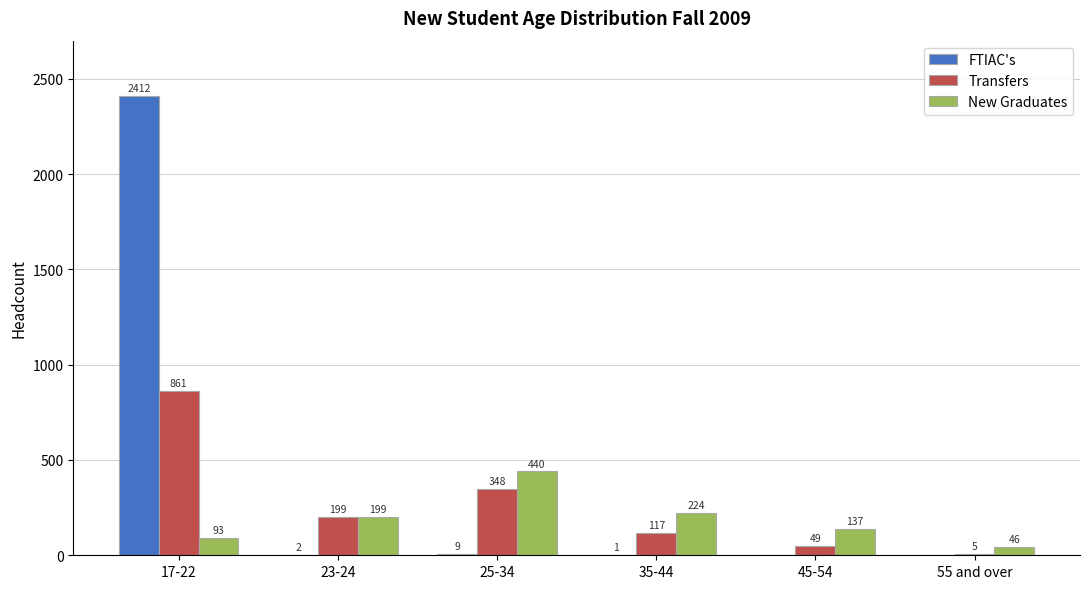

Reading right to left, what are all the values shown in this chart?

FTIAC's: 0	0	1	9	2	2412
Transfers: 5	49	117	348	199	861
New Graduates: 46	137	224	440	199	93